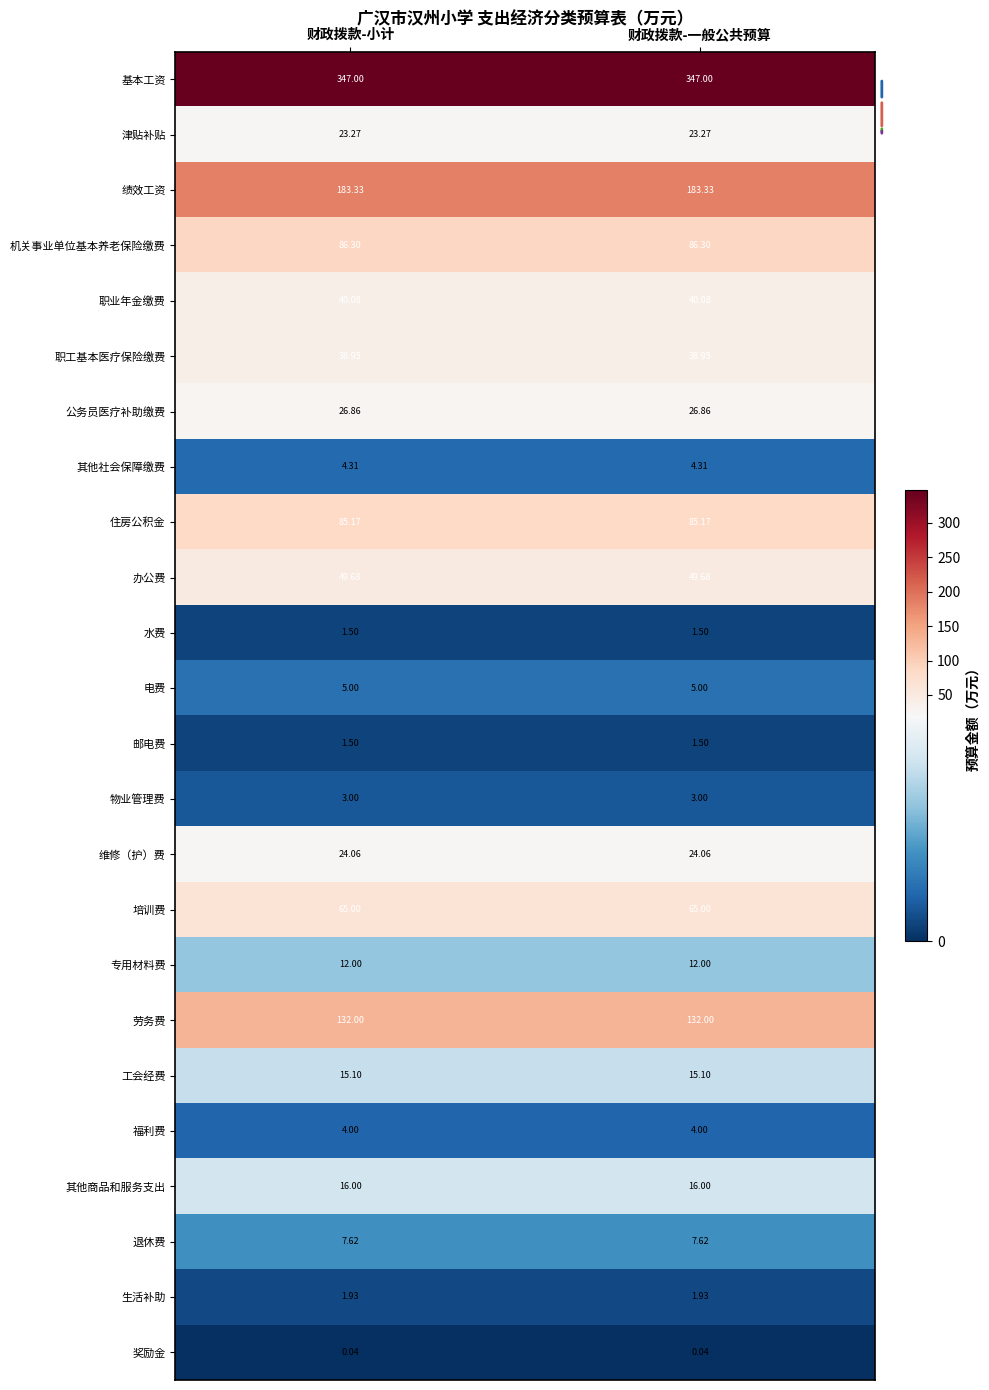

Is the value of 其他商品和服务支出 at 财政拨款-一般公共预算 greater than the value of 职工基本医疗保险缴费 at 财政拨款-一般公共预算?

No